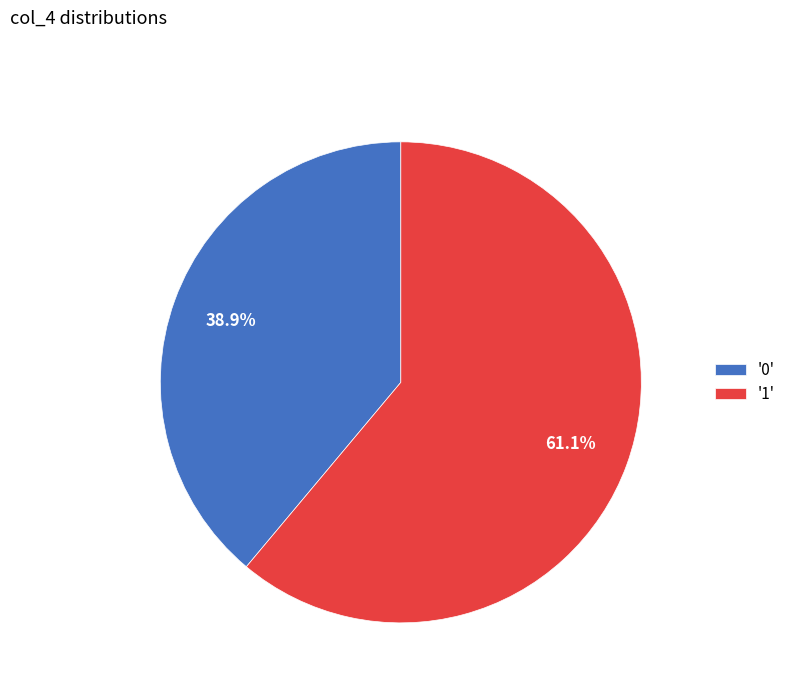

Which category has the smallest portion of the pie?

'0'